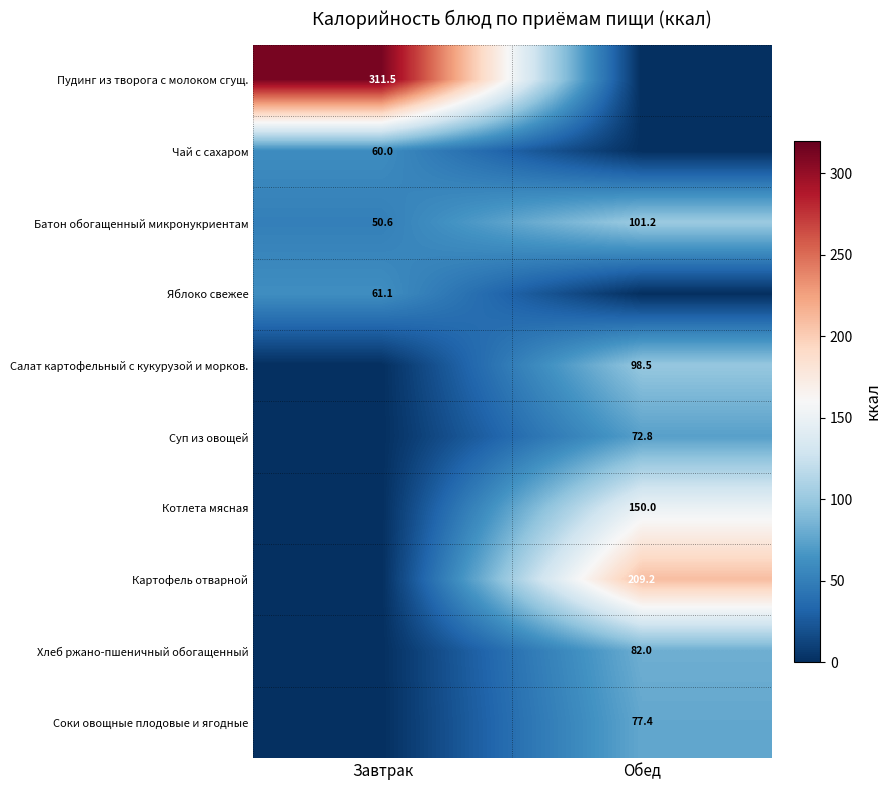

At which label does Батон обогащенный микронукриентам reach its peak?

Обед